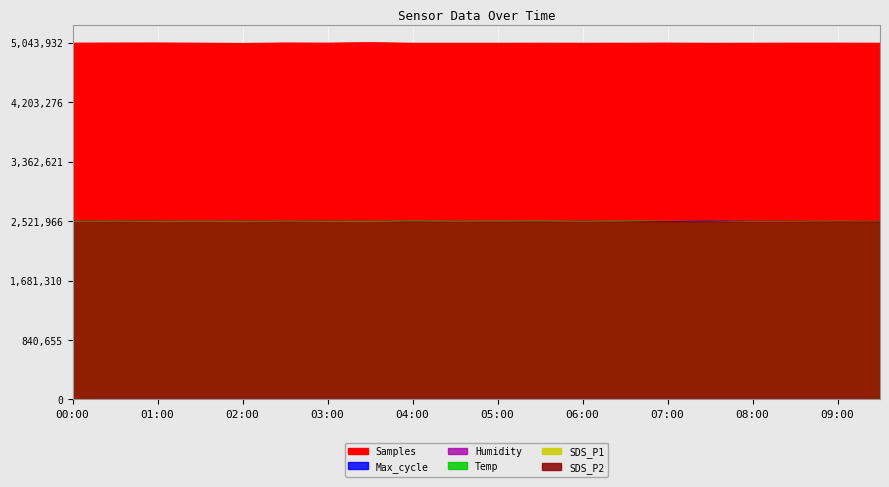

What position from the left is 03:30?

8